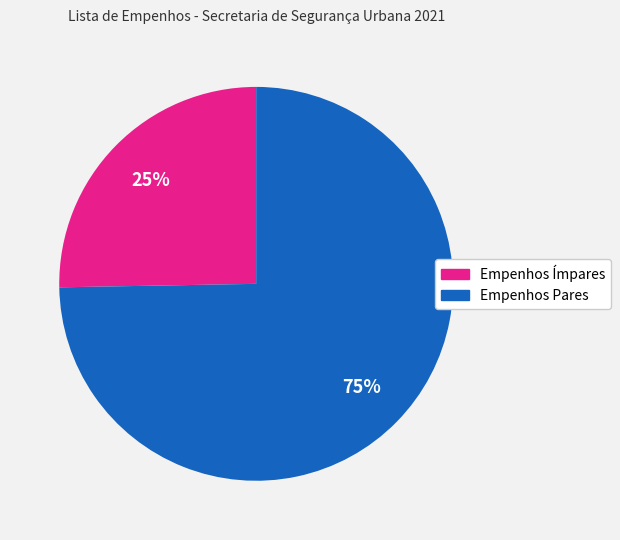

Combined, do Empenhos Pares and Empenhos Ímpares account for over 50%?

Yes